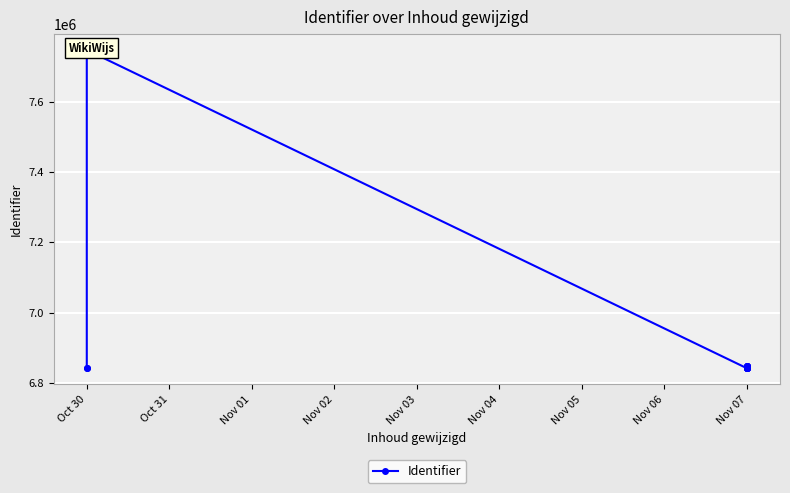

Between Oct 30 and Oct 31, which is larger?

Oct 31